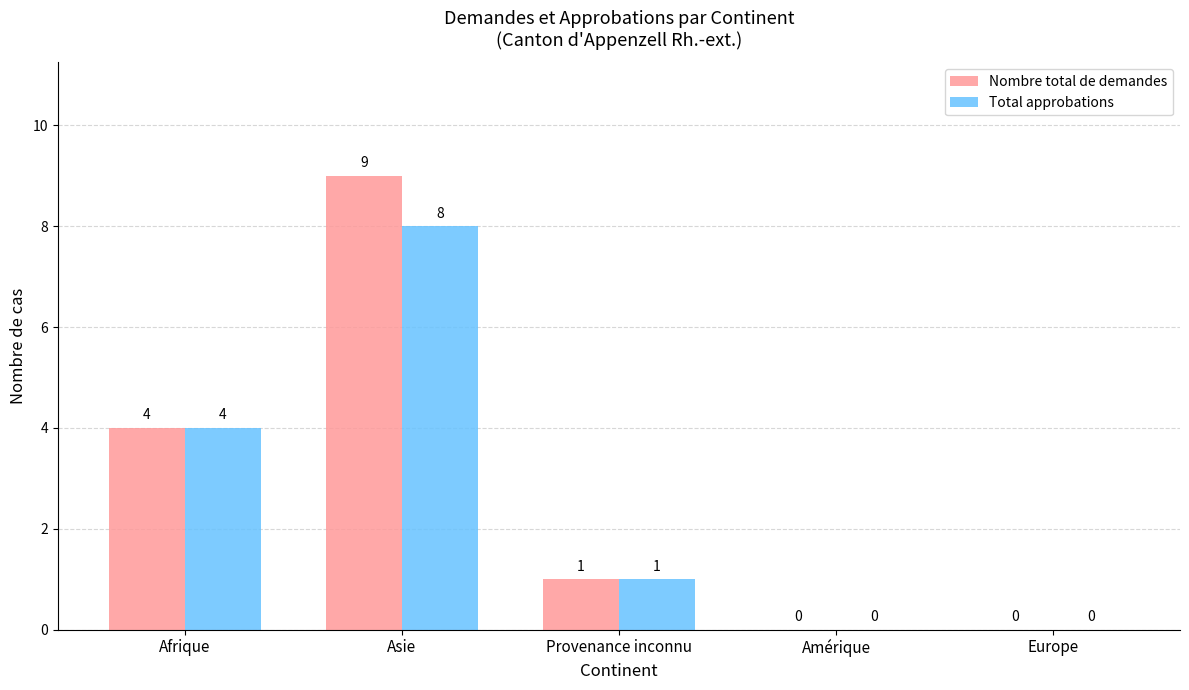

Reading left to right, list all the values displayed in this chart.

Nombre total de demandes: Afrique=4	Asie=9	Provenance inconnu=1	Amérique=0	Europe=0
Total approbations: Afrique=4	Asie=8	Provenance inconnu=1	Amérique=0	Europe=0